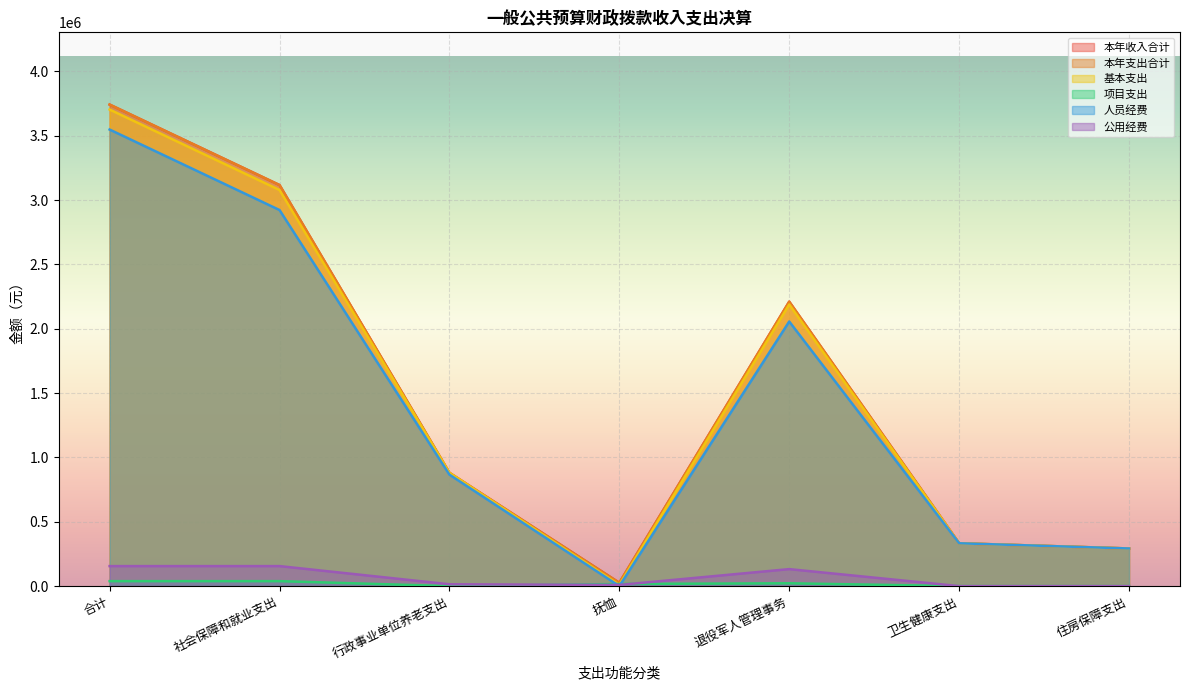

What is the total value across all series at 卫生健康支出?

1331773.5